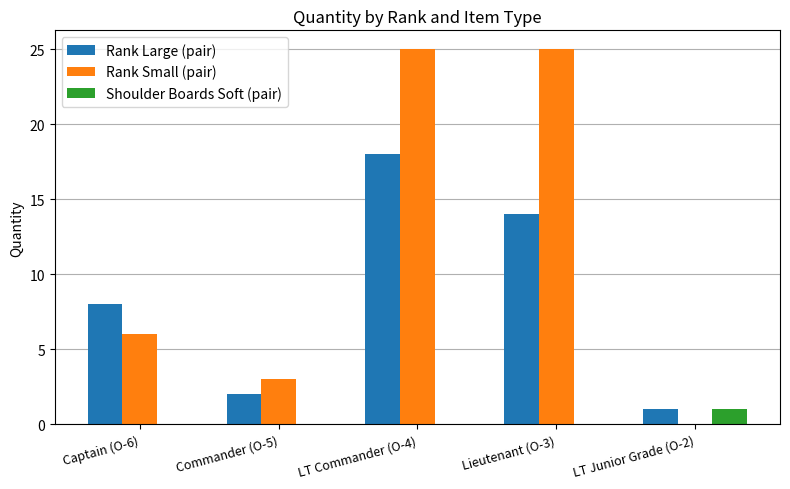

True or false: Rank Small (pair) has a value of 25 at Lieutenant (O-3).

True